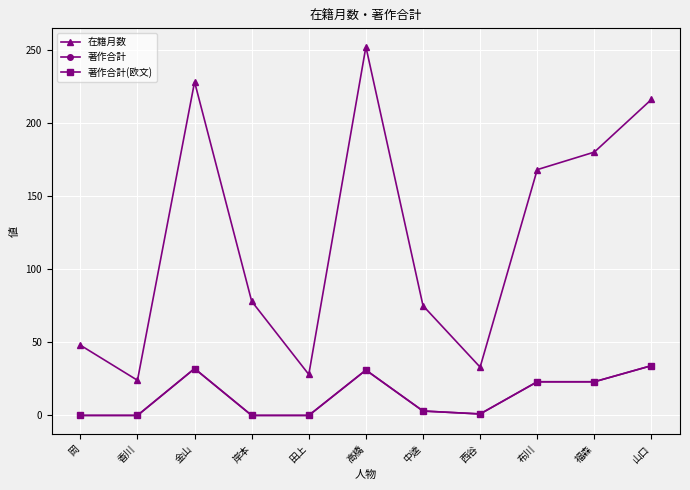

At which label does 著作合計(欧文) reach its minimum?

岡